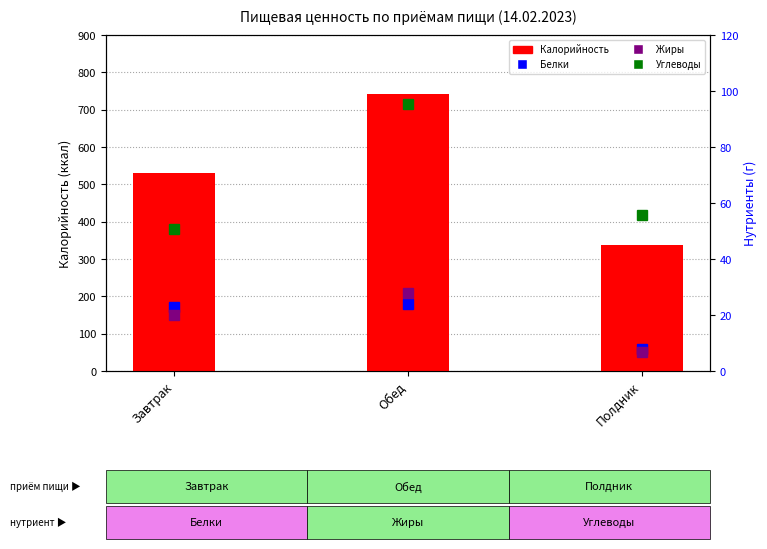

What position from the right is Обед?

2